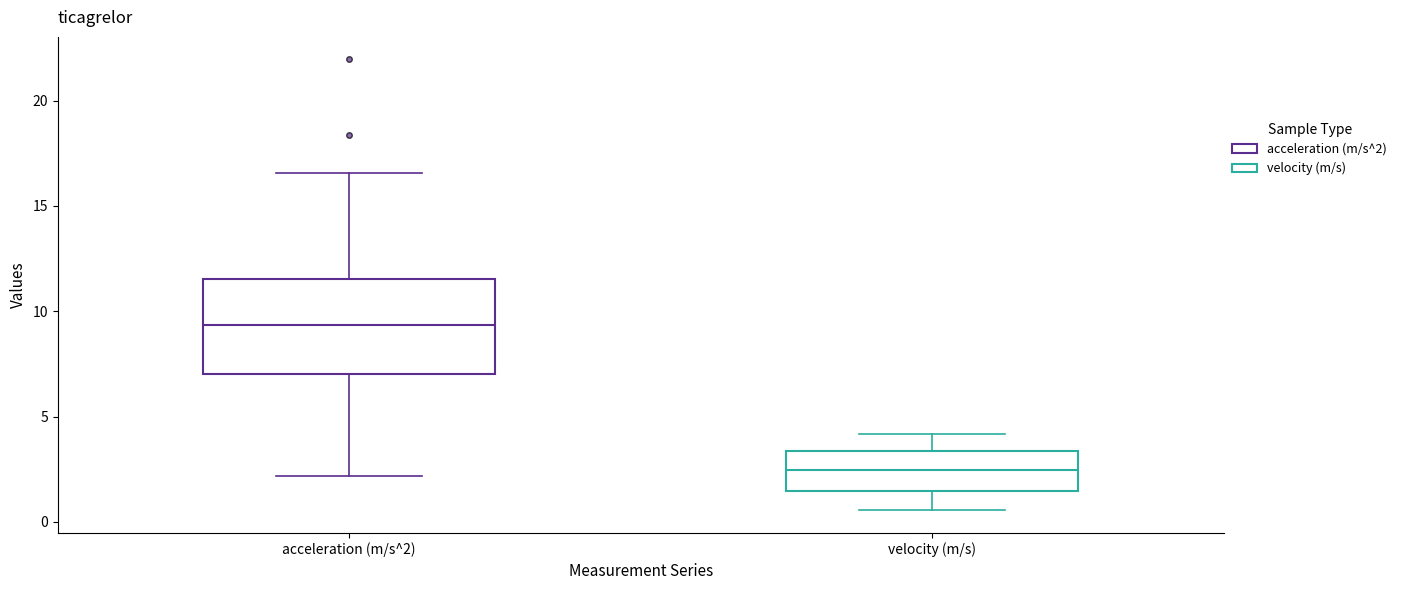

Comparing the boxes themselves (not the whiskers), which one is the tallest?

acceleration (m/s^2)